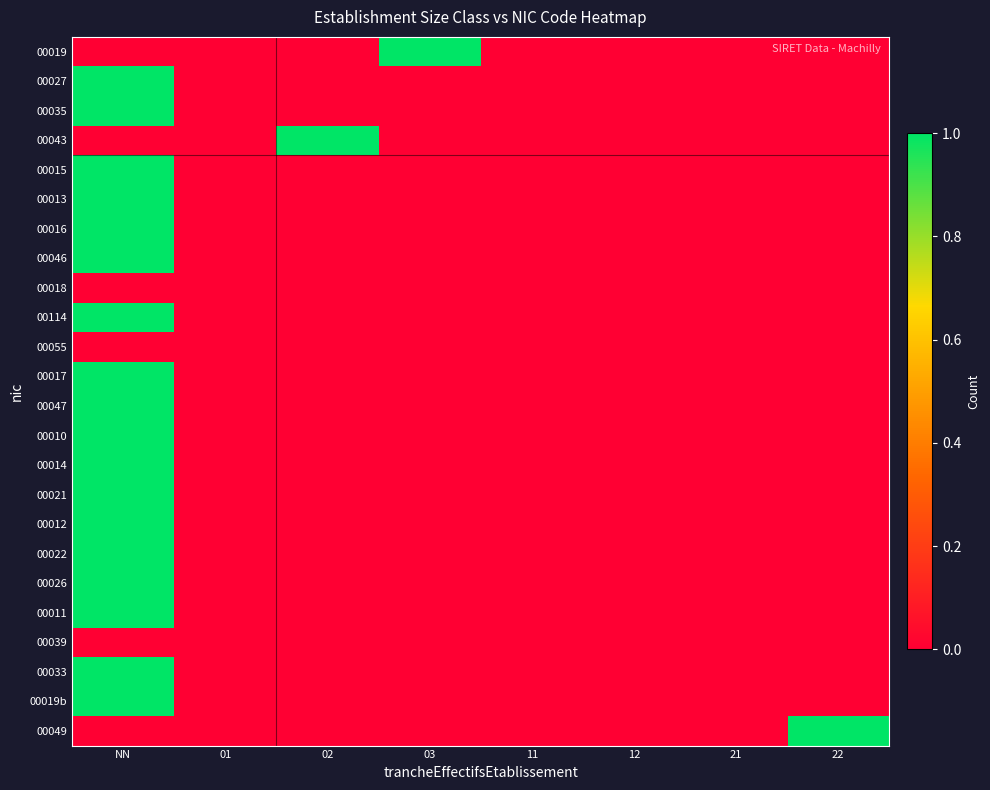

Reading left to right, extract all data points from this chart.

00019: NN=0	01=0	02=0	03=1	11=0	12=0	21=0	22=0
00027: NN=1	01=0	02=0	03=0	11=0	12=0	21=0	22=0
00035: NN=1	01=0	02=0	03=0	11=0	12=0	21=0	22=0
00043: NN=0	01=0	02=1	03=0	11=0	12=0	21=0	22=0
00015: NN=1	01=0	02=0	03=0	11=0	12=0	21=0	22=0
00013: NN=1	01=0	02=0	03=0	11=0	12=0	21=0	22=0
00016: NN=1	01=0	02=0	03=0	11=0	12=0	21=0	22=0
00046: NN=1	01=0	02=0	03=0	11=0	12=0	21=0	22=0
00018: NN=0	01=0	02=0	03=0	11=0	12=0	21=0	22=0
00114: NN=1	01=0	02=0	03=0	11=0	12=0	21=0	22=0
00055: NN=0	01=0	02=0	03=0	11=0	12=0	21=0	22=0
00017: NN=1	01=0	02=0	03=0	11=0	12=0	21=0	22=0
00047: NN=1	01=0	02=0	03=0	11=0	12=0	21=0	22=0
00010: NN=1	01=0	02=0	03=0	11=0	12=0	21=0	22=0
00014: NN=1	01=0	02=0	03=0	11=0	12=0	21=0	22=0
00021: NN=1	01=0	02=0	03=0	11=0	12=0	21=0	22=0
00012: NN=1	01=0	02=0	03=0	11=0	12=0	21=0	22=0
00022: NN=1	01=0	02=0	03=0	11=0	12=0	21=0	22=0
00026: NN=1	01=0	02=0	03=0	11=0	12=0	21=0	22=0
00011: NN=1	01=0	02=0	03=0	11=0	12=0	21=0	22=0
00039: NN=0	01=0	02=0	03=0	11=0	12=0	21=0	22=0
00033: NN=1	01=0	02=0	03=0	11=0	12=0	21=0	22=0
00019b: NN=1	01=0	02=0	03=0	11=0	12=0	21=0	22=0
00049: NN=0	01=0	02=0	03=0	11=0	12=0	21=0	22=1